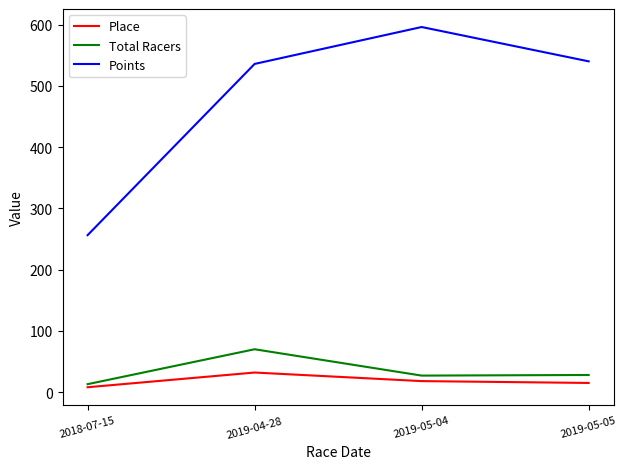

True or false: Total Racers and Points cross at least once.

False